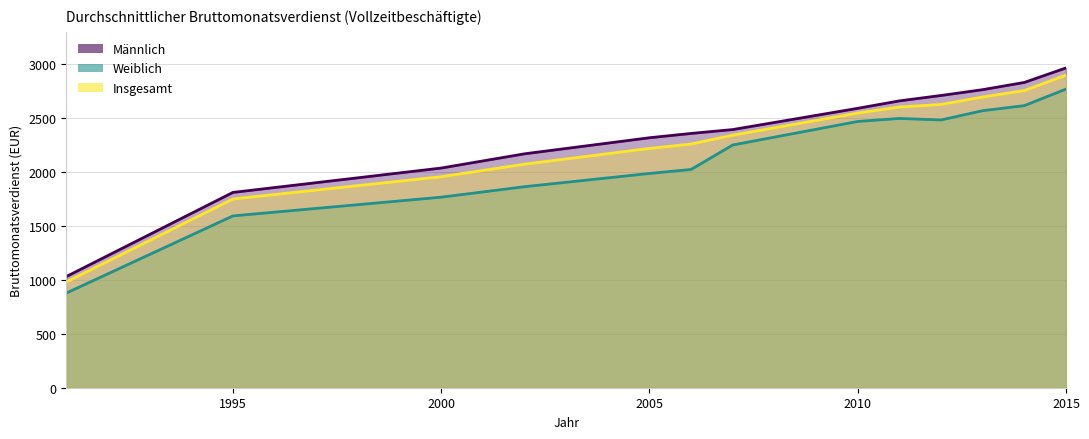

What is the approximate value of Insgesamt at 2005?

2219.0